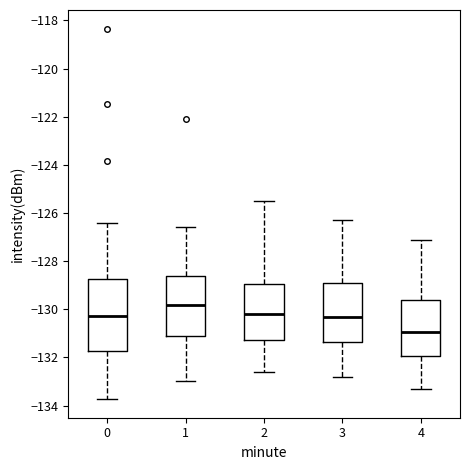

Reading left to right, transcribe this box plot: for each box, give where its median line is, the range the box spans, and where its two whiskers end, as read against the y-axis. The values are not printed on the chart, so give them approximately, as read against the axis.

0: median -130.2, box -131.8 to -128.8, whiskers -133.8 to -126.4
1: median -129.8, box -131.2 to -128.6, whiskers -133.0 to -126.6
2: median -130.2, box -131.2 to -129.0, whiskers -132.6 to -125.4
3: median -130.2, box -131.4 to -129.0, whiskers -132.8 to -126.2
4: median -131.0, box -132.0 to -129.6, whiskers -133.2 to -127.0